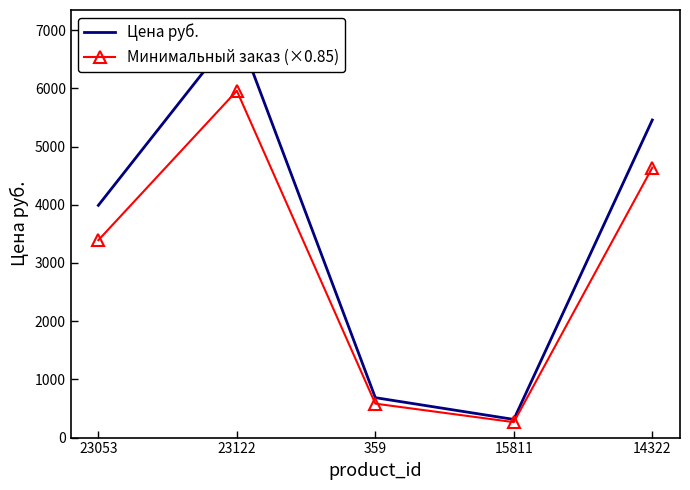

Which category has the lowest value across all series?

15811